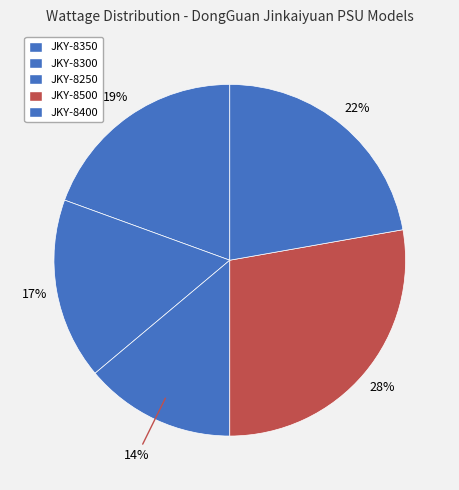

What is the largest slice in the pie chart?

JKY-8500